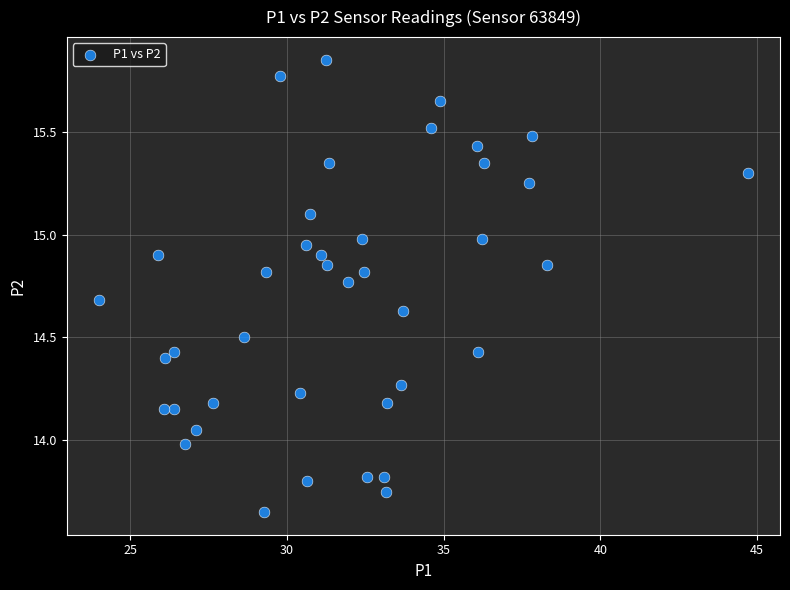

What is the range of Y values (max minus min)?

2.2